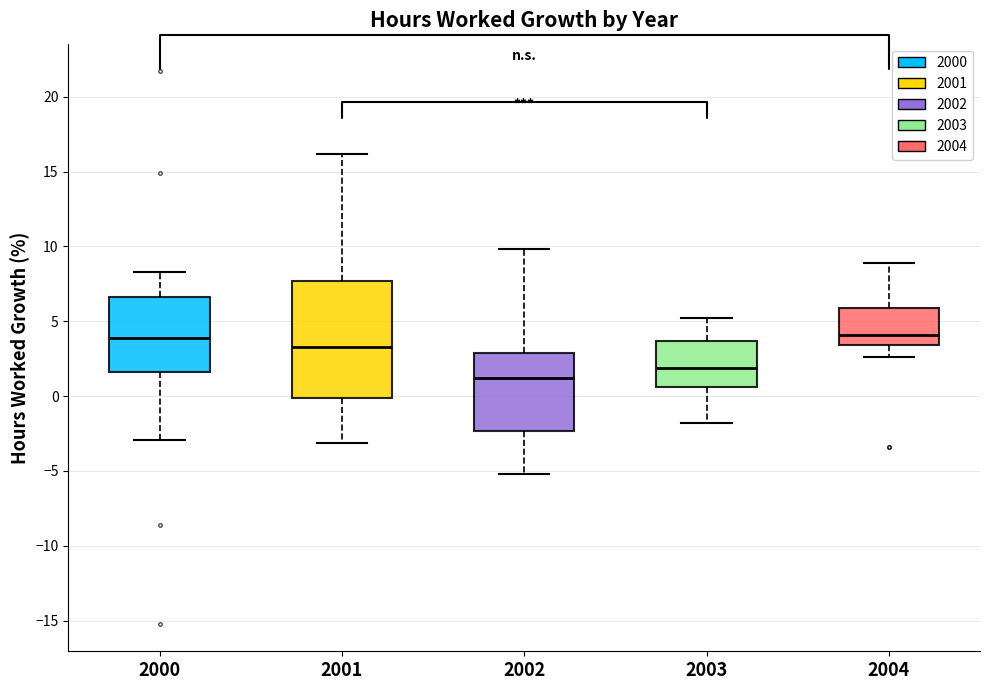

Reading left to right, read every box against the y-axis: the position of its median line, the range the box covers, and the ends of its whiskers. The values are not printed on the chart, so give them approximately, as read against the axis.

2000: median 4.0, box 1.5 to 6.5, whiskers -3.0 to 8.5
2001: median 3.5, box 0.0 to 7.5, whiskers -3.0 to 16.0
2002: median 1.0, box -2.5 to 3.0, whiskers -5.0 to 10.0
2003: median 2.0, box 0.5 to 3.5, whiskers -2.0 to 5.0
2004: median 4.0, box 3.5 to 6.0, whiskers 2.5 to 9.0